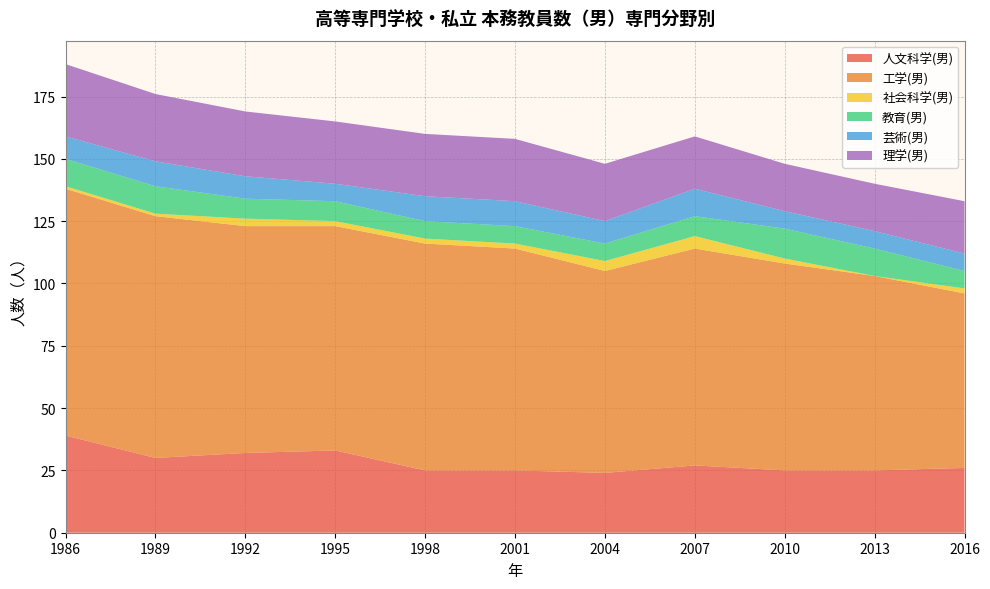

Reading left to right, list all the values displayed in this chart.

人文科学(男): 39	30	32	33	25	25	24	27	25	25	26
工学(男): 99	97	91	90	91	89	81	87	83	78	70
社会科学(男): 1	1	3	2	2	2	4	5	2	0	2
教育(男): 11	11	8	8	7	7	7	8	12	11	7
芸術(男): 9	10	9	7	10	10	9	11	7	7	7
理学(男): 29	27	26	25	25	25	23	21	19	19	21